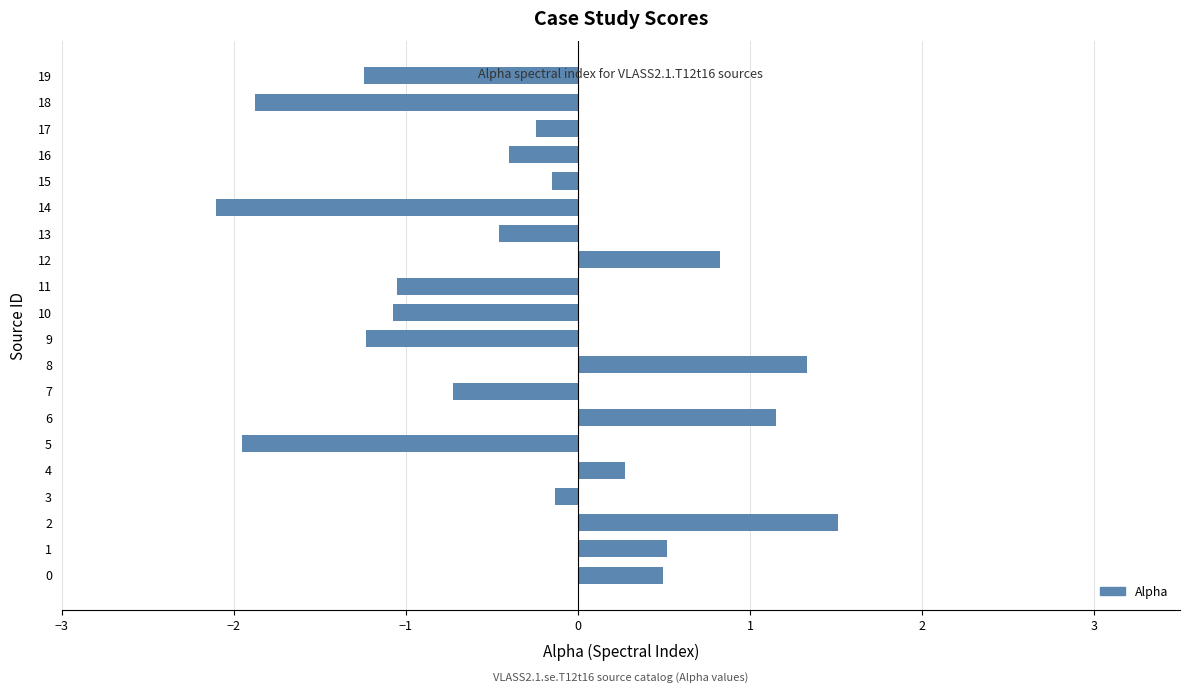

The value at 12 is 0.8. True or false?

True